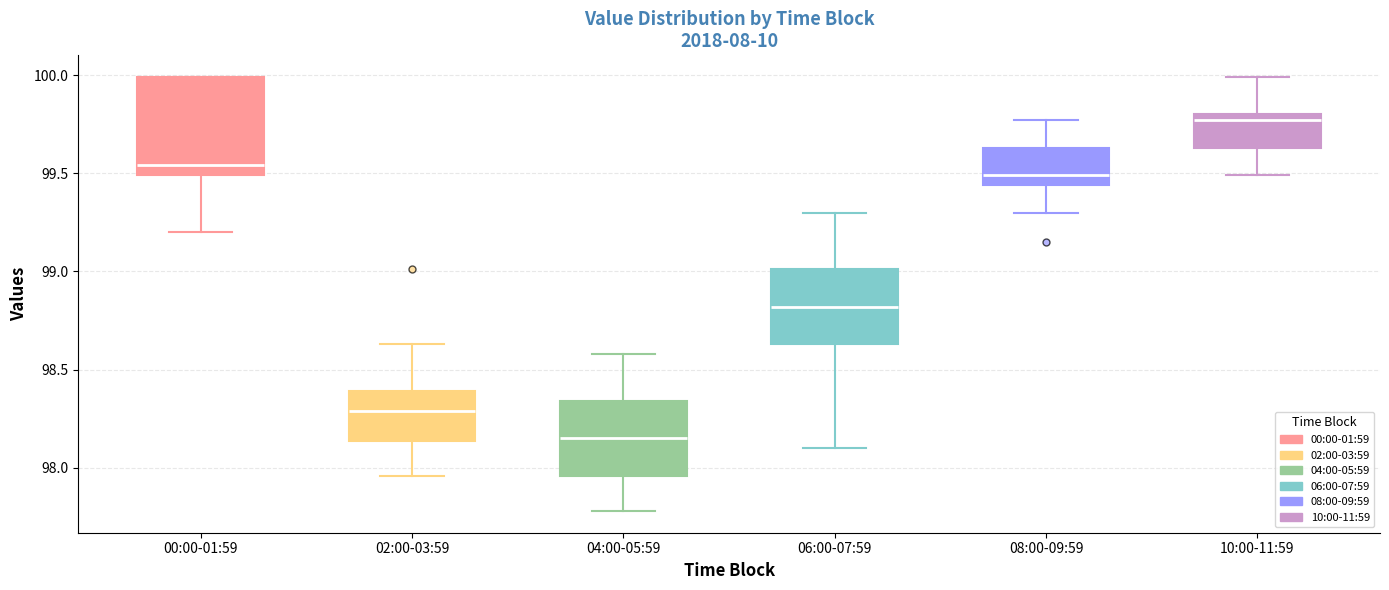

Which box is the tallest, from its lower edge to its upper edge?

00:00-01:59